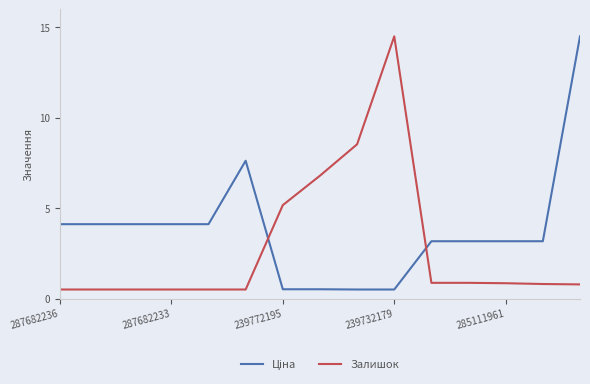

What is the maximum value for Залишок?

14.5